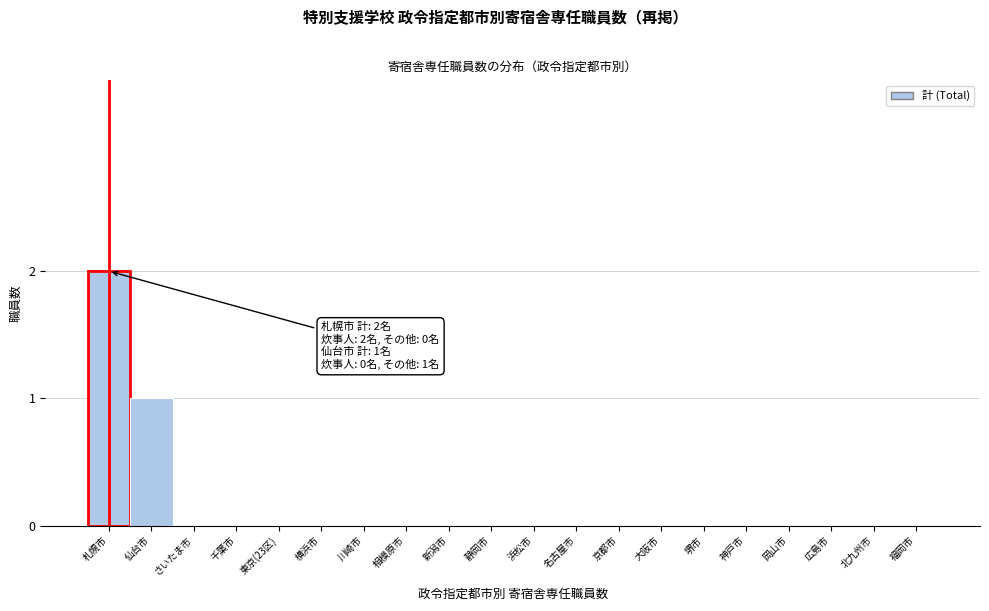

Reading right to left, extract all data points from this chart.

福岡市=0	北九州市=0	広島市=0	岡山市=0	神戸市=0	堺市=0	大阪市=0	京都市=0	名古屋市=0	浜松市=0	静岡市=0	新潟市=0	相模原市=0	川崎市=0	横浜市=0	東京(23区)=0	千葉市=0	さいたま市=0	仙台市=1	札幌市=2